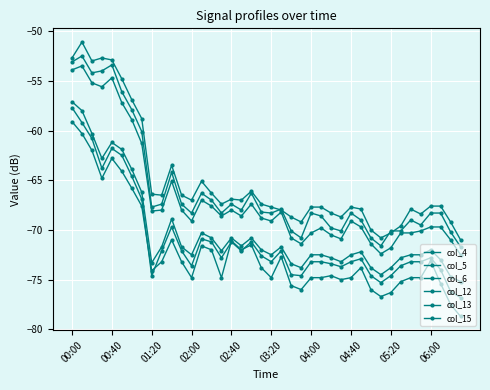

How many categories are shown in the chart?

40